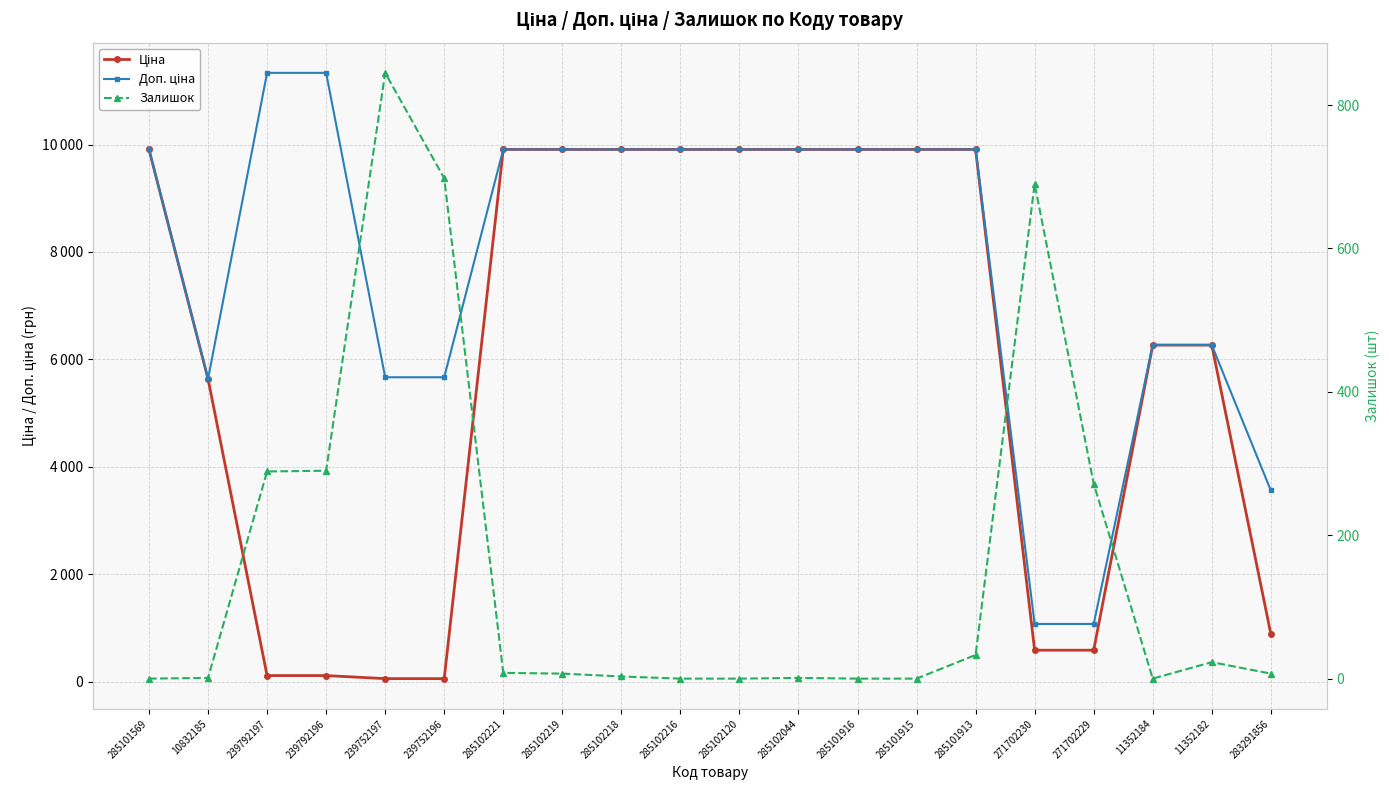

Reading left to right, list all the values displayed in this chart.

Ціна: 285101569=9908.5	10832185=5636.0	239792197=113.3	239792196=113.3	239752197=56.7	239752196=56.7	285102221=9908.5	285102219=9908.5	285102218=9908.5	285102216=9908.5	285102120=9908.5	285102044=9908.5	285101916=9908.5	285101915=9908.5	285101913=9908.5	271702230=586.0	271702229=586.0	11352184=6266.7	11352182=6266.7	283291856=889.9
Доп. ціна: 285101569=9908.5	10832185=5636.0	239792197=11334.0	239792196=11334.0	239752197=5667.0	239752196=5667.0	285102221=9908.5	285102219=9908.5	285102218=9908.5	285102216=9908.5	285102120=9908.5	285102044=9908.5	285101916=9908.5	285101915=9908.5	285101913=9908.5	271702230=1074.5	271702229=1074.5	11352184=6266.7	11352182=6266.7	283291856=3559.7
Залишок: 285101569=0.0	10832185=1.0	239792197=289.0	239792196=290.0	239752197=845.0	239752196=698.0	285102221=8.0	285102219=7.0	285102218=3.0	285102216=0.0	285102120=0.0	285102044=1.0	285101916=0.0	285101915=0.0	285101913=33.0	271702230=690.0	271702229=272.0	11352184=0.0	11352182=23.0	283291856=7.0